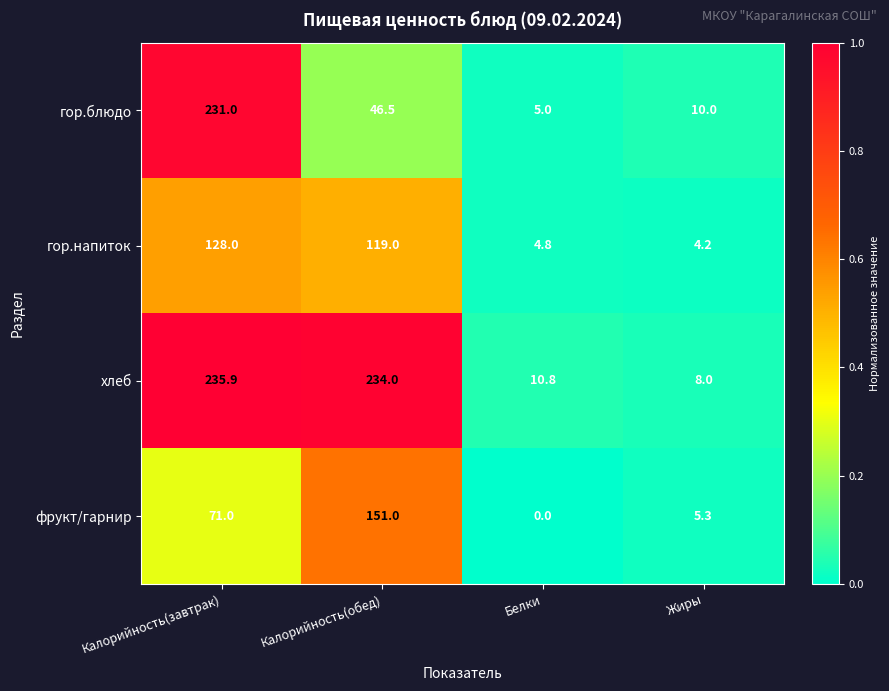

How many data points does each series have?

4